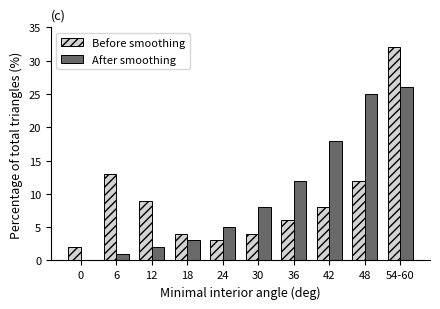

Reading left to right, extract all data points from this chart.

Before smoothing: 0=2	6=13	12=9	18=4	24=3	30=4	36=6	42=8	48=12	54-60=32
After smoothing: 0=0	6=1	12=2	18=3	24=5	30=8	36=12	42=18	48=25	54-60=26